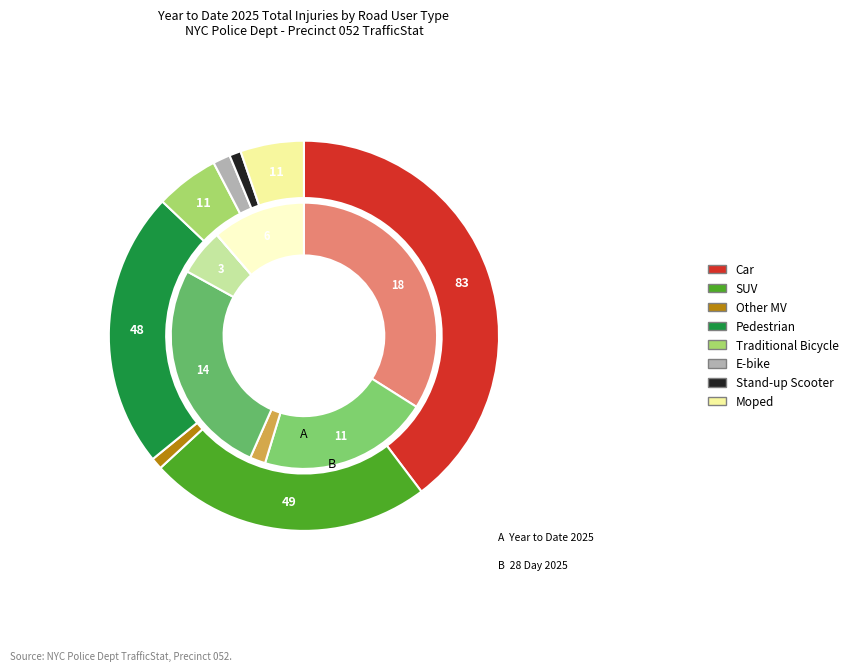

Does any single category account for the majority?

No